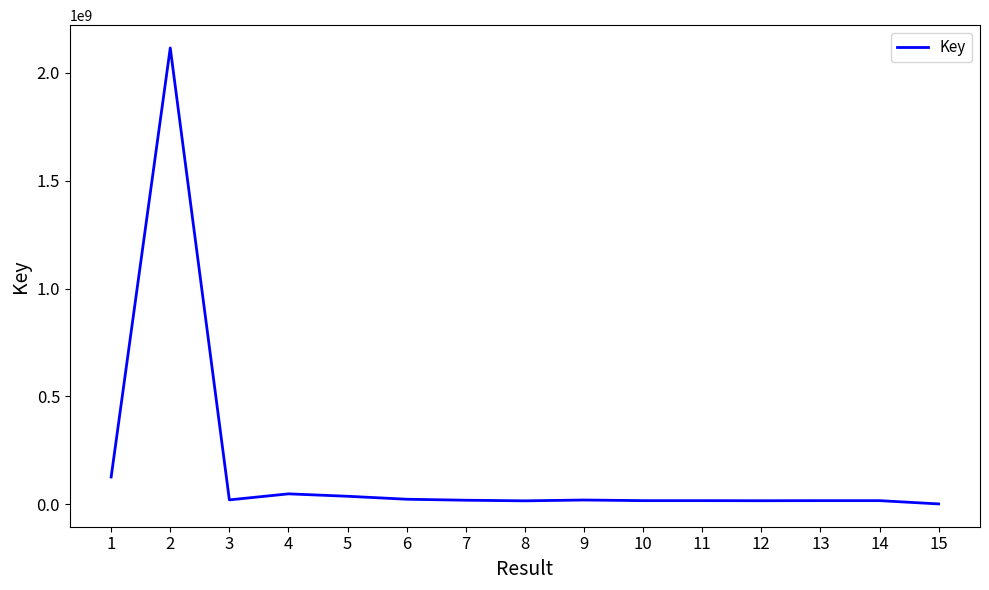

Approximately how many times larger is the value at 7 compared to 1?

0.2